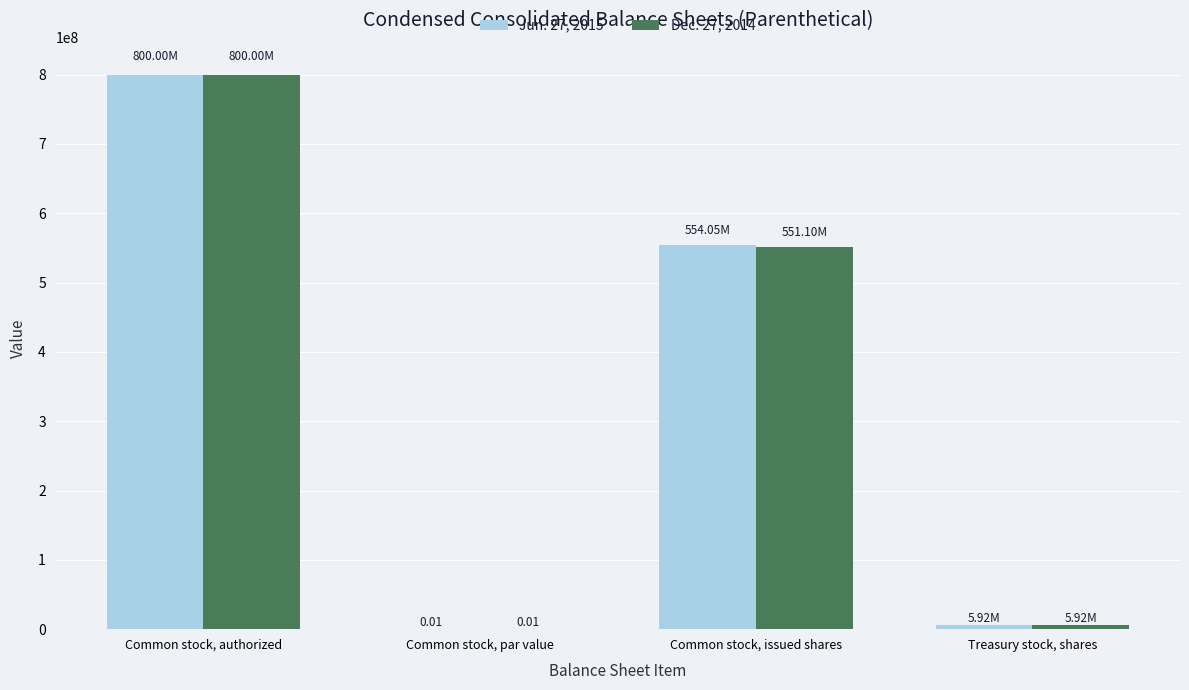

What is the sum of all Dec. 27, 2014 values?

1357012805.0